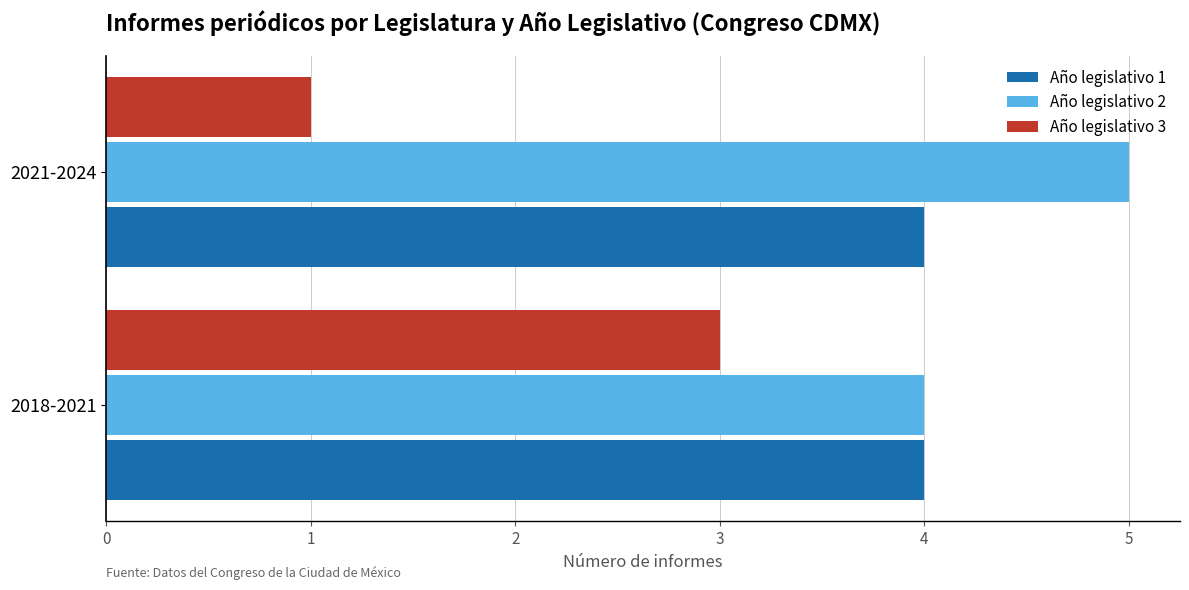

Is it true that Año legislativo 2 equals 4 at 2018-2021?

True